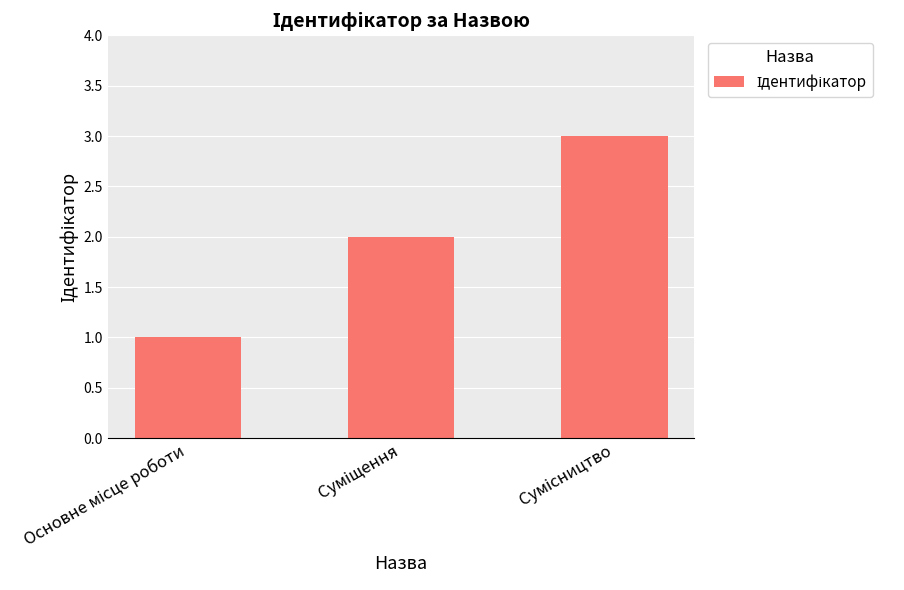

What is the greatest value displayed?

3